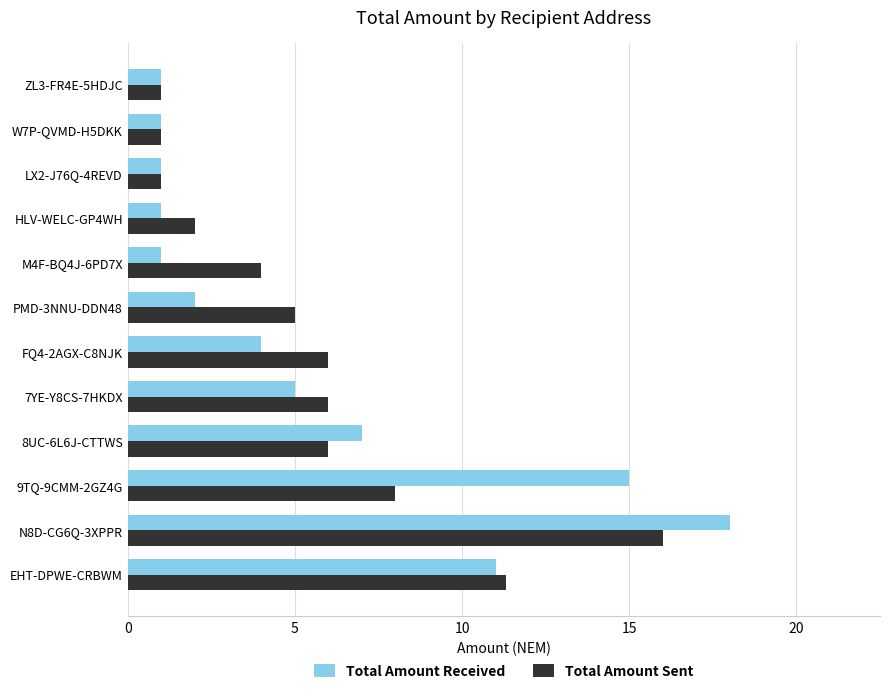

What is the difference between the highest and lowest values at 8UC-6L6J-CTTWS?

1.0